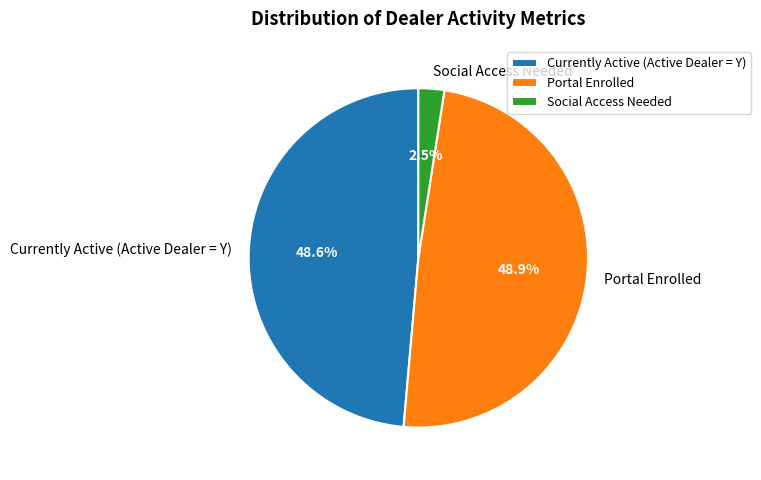

The Currently Active (Active Dealer = Y) slice represents 49% of the pie. True or false?

True